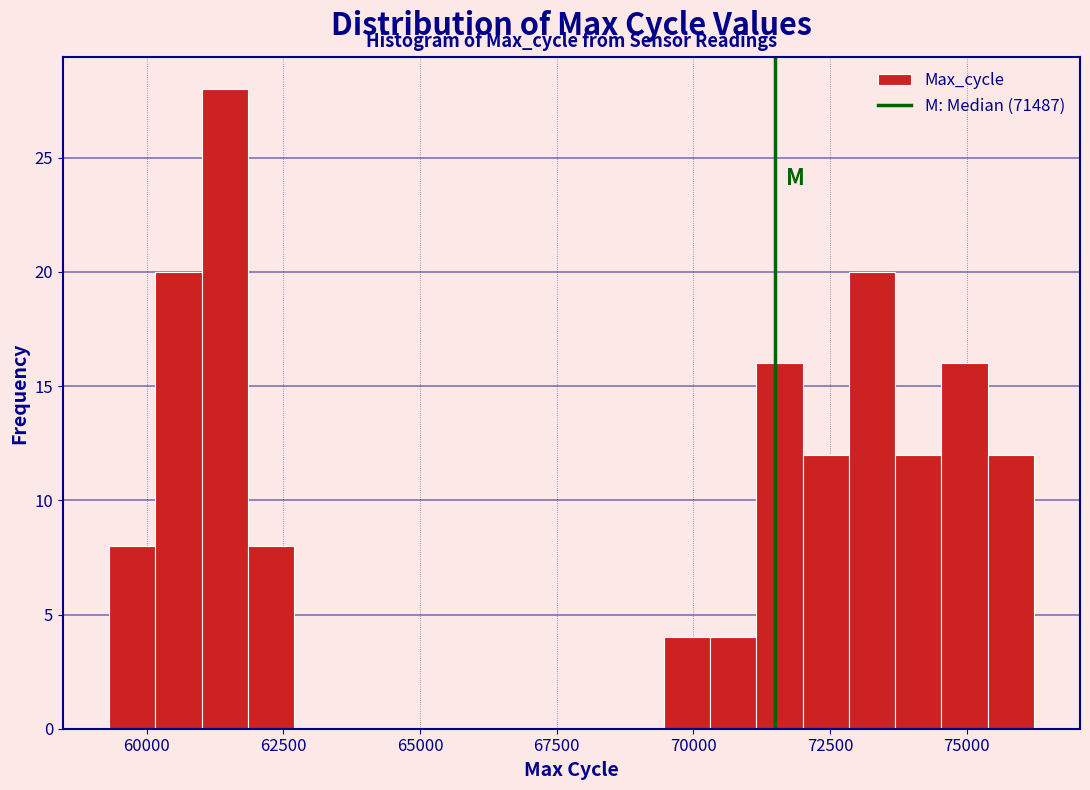

Around what value on the x-axis is the tallest bar? Give the approximate position of its centre, as read against the axis.

61500